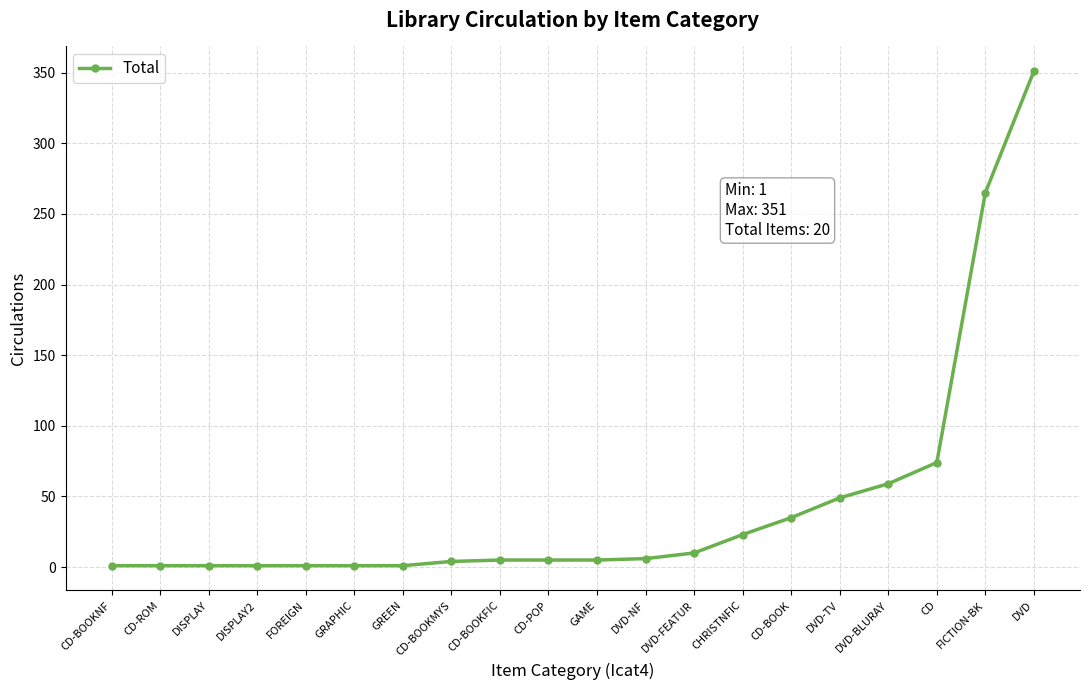

At which label is the value closest to 176?

FICTION-BK